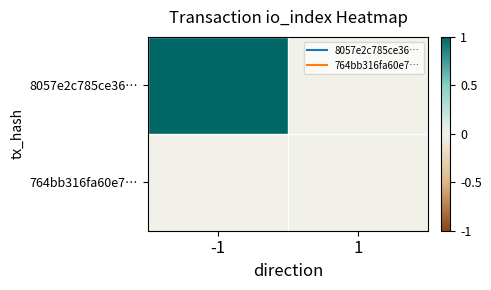

Which series changed the most between -1 and 1?

8057e2c785ce36…